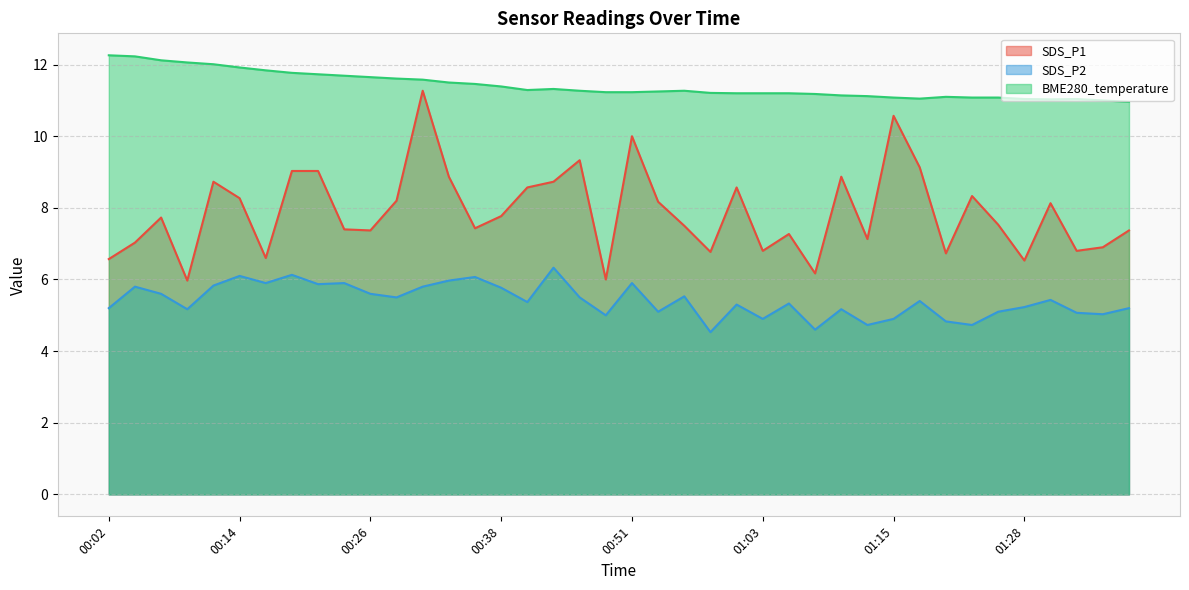

Which series has the largest range (max minus min)?

SDS_P1